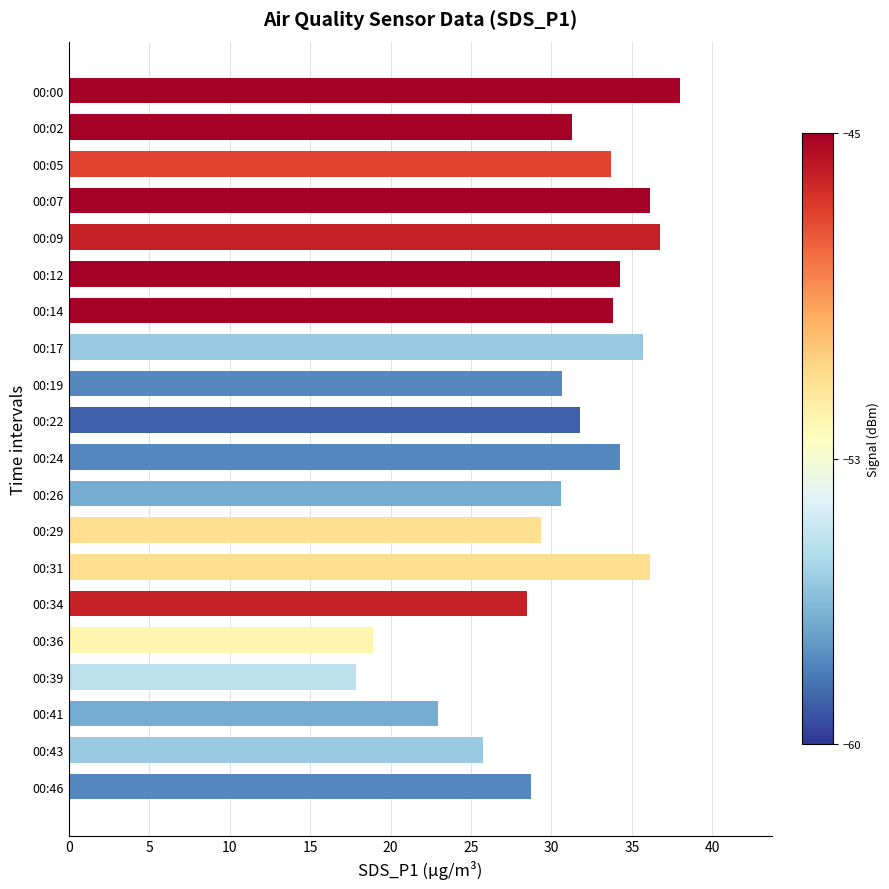

How many bars are there in total?

20